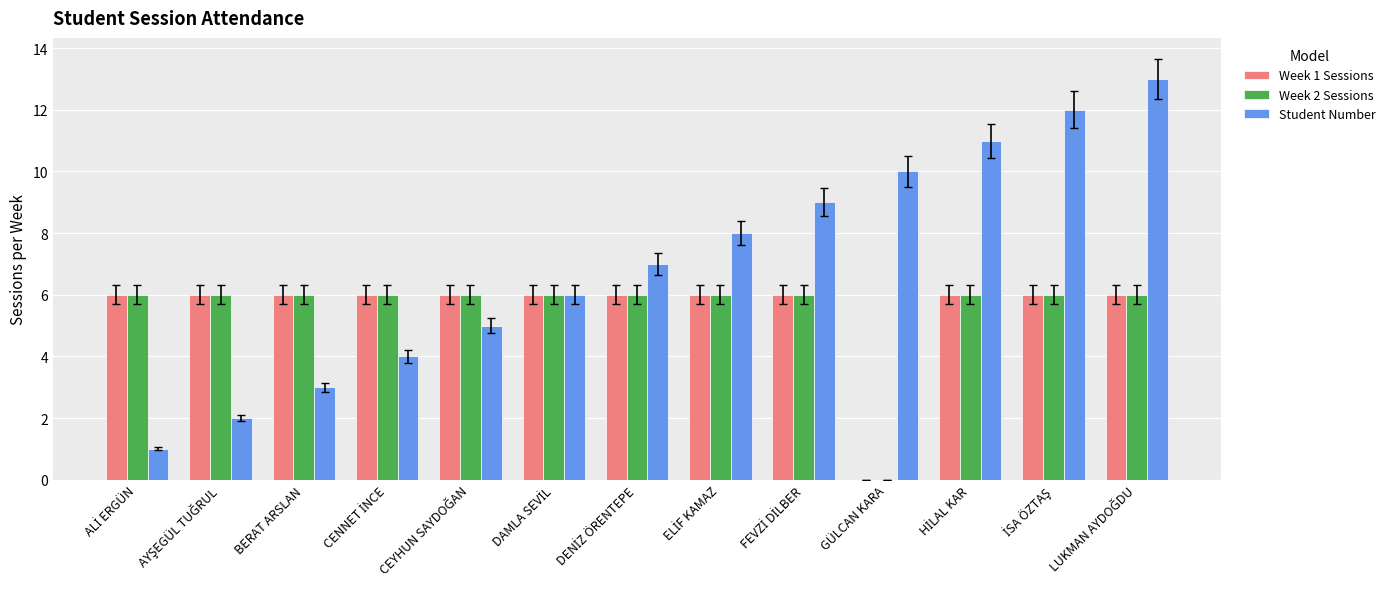

Reading left to right, extract all data points from this chart.

Week 1 Sessions: 6	6	6	6	6	6	6	6	6	0	6	6	6
Week 2 Sessions: 6	6	6	6	6	6	6	6	6	0	6	6	6
Student Number: 1	2	3	4	5	6	7	8	9	10	11	12	13